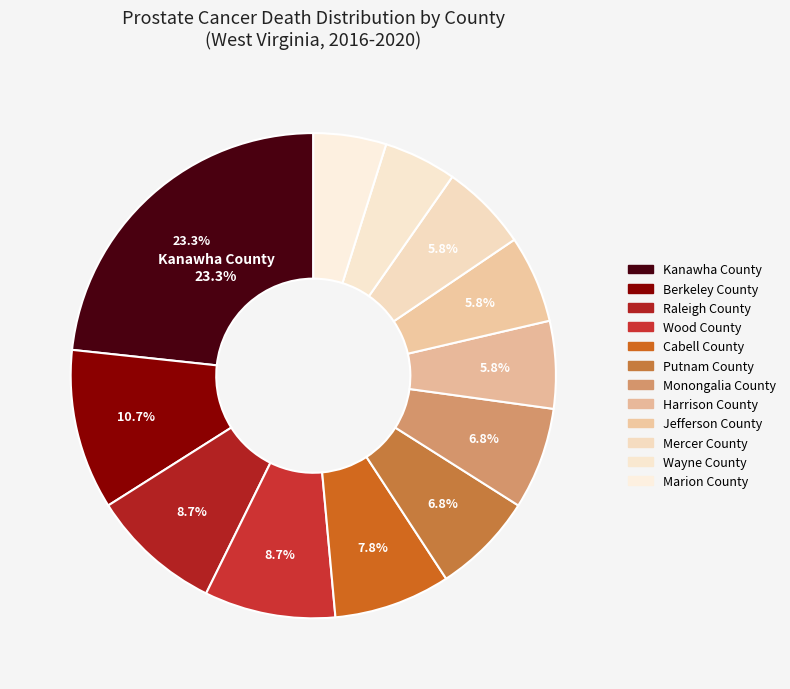

Count the number of slices in the pie.

12